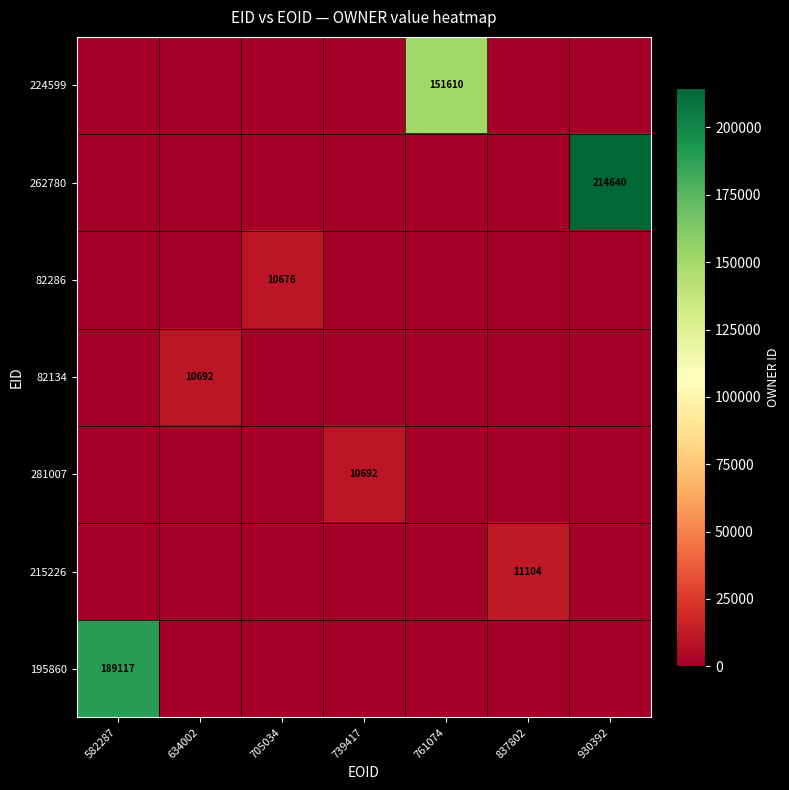

Is it true that 215226 equals 17733 at 837802?

False